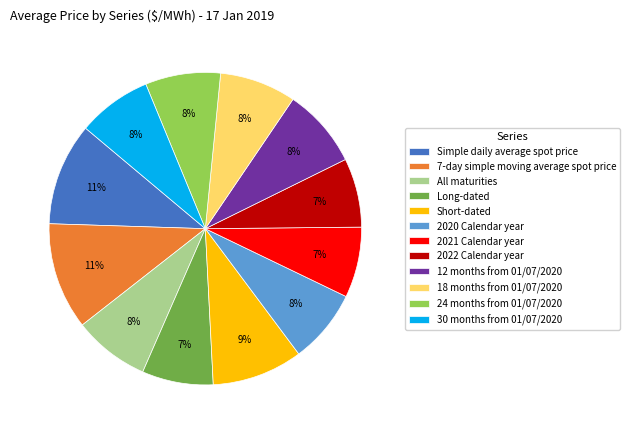

How many slices are in this pie chart?

12